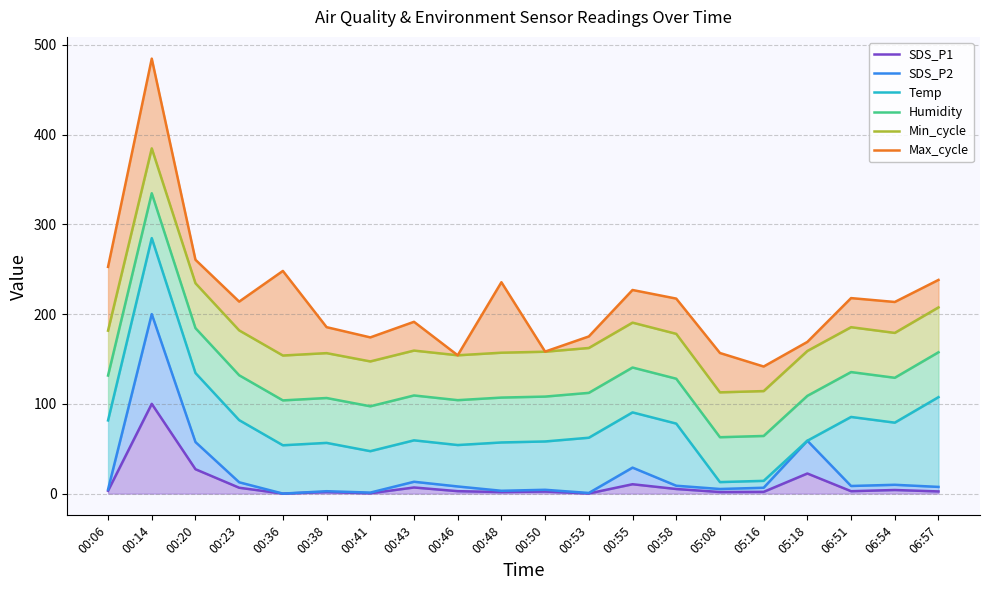

True or false: Min_cycle and SDS_P2 intersect in this chart.

False